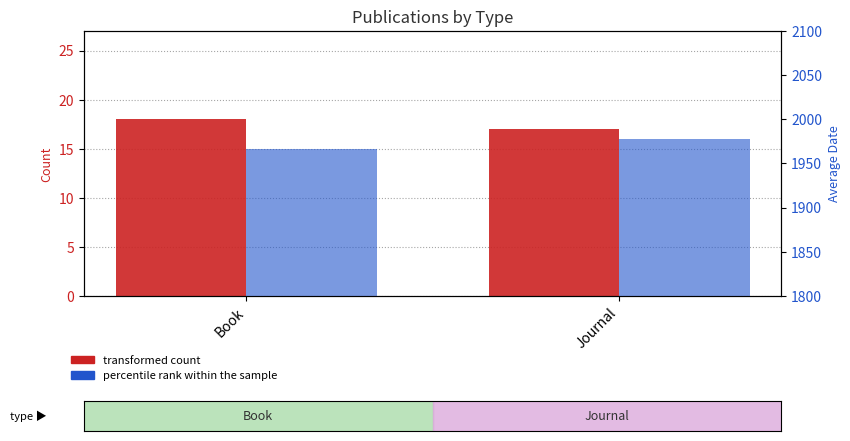

How many bars are there in total?

4